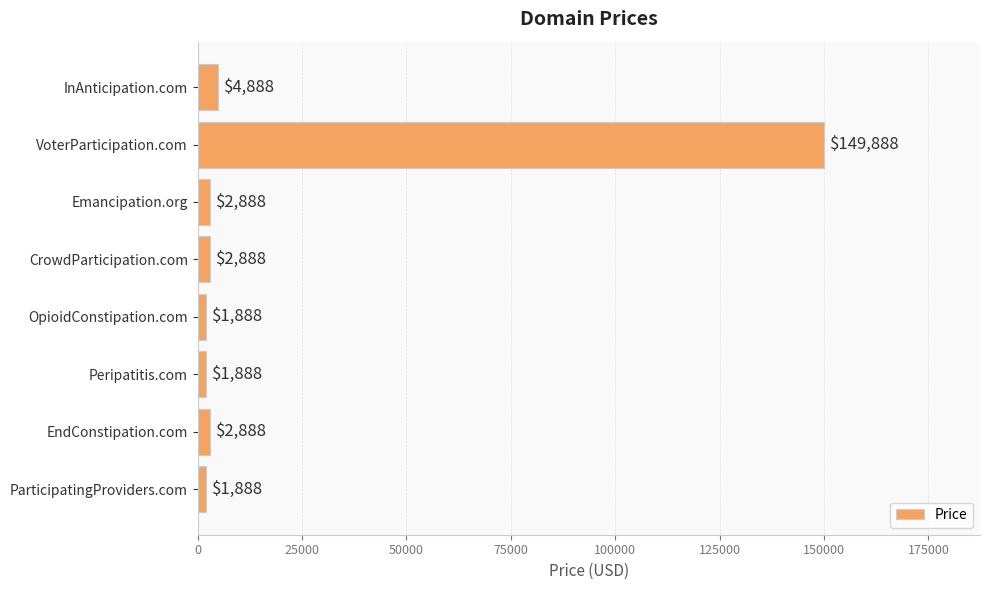

At which label is the value closest to 75888?

InAnticipation.com